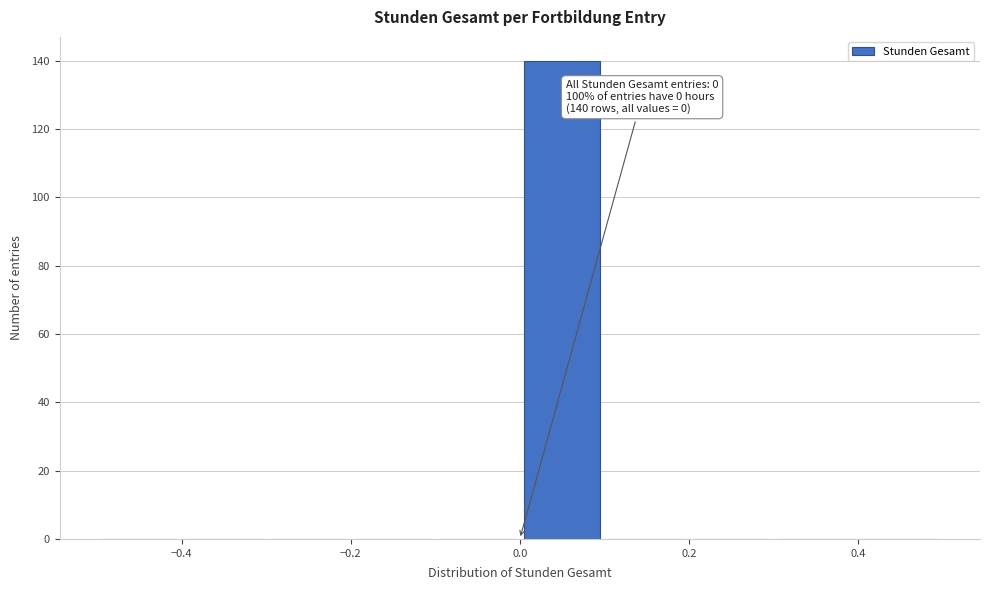

Over which range of the x-axis is the bar tallest?

0.0 to 0.1